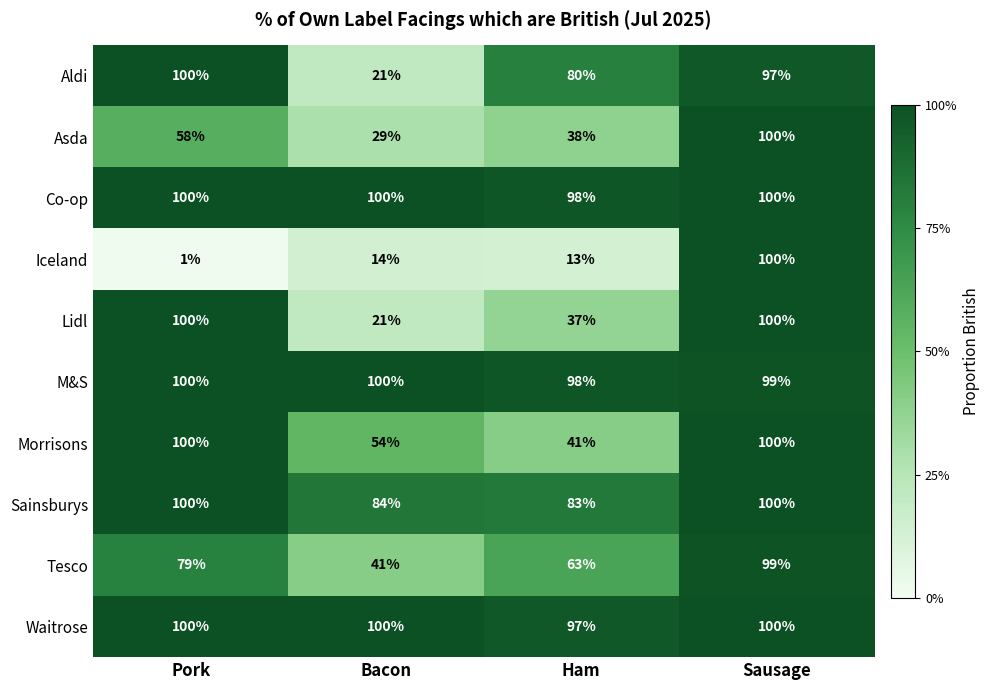

Which label corresponds to the smallest value in the chart?

Pork